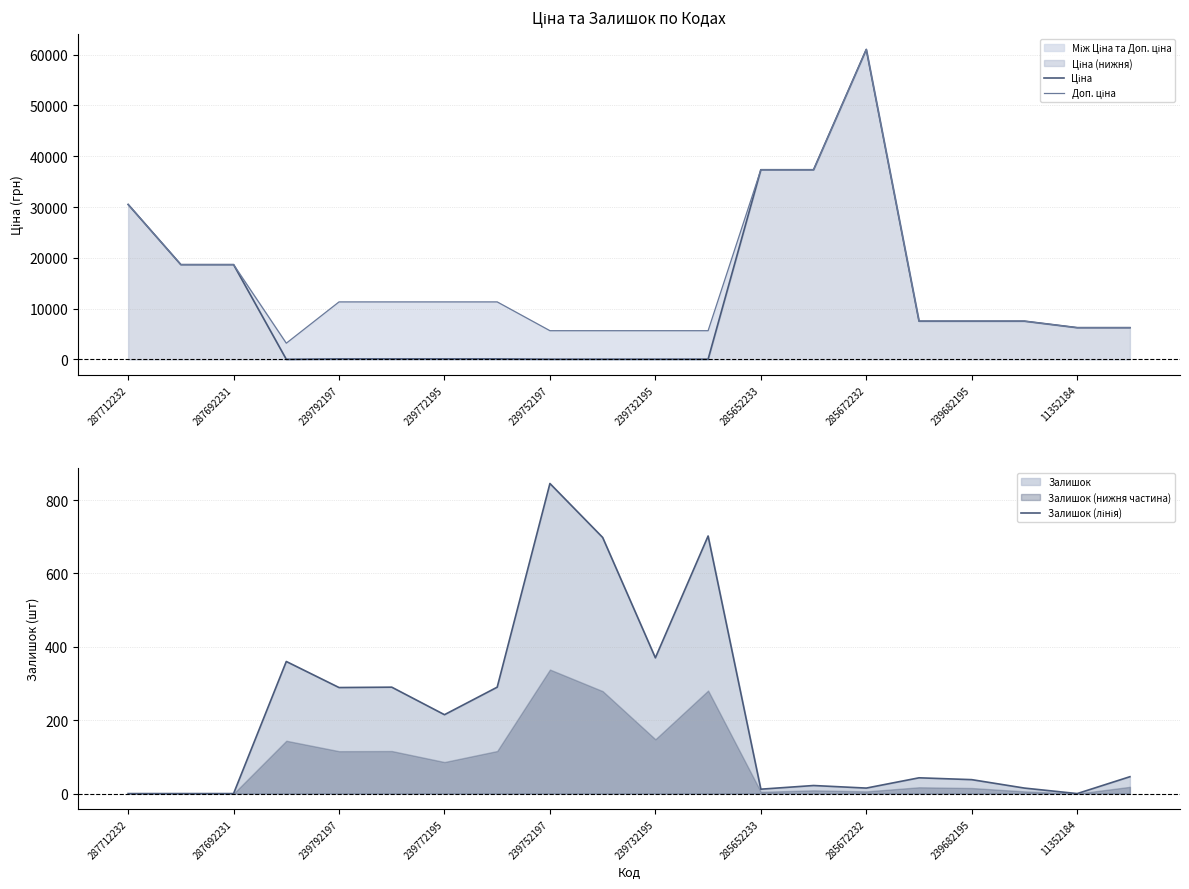

What is the average value of the Ціна series?

11972.5